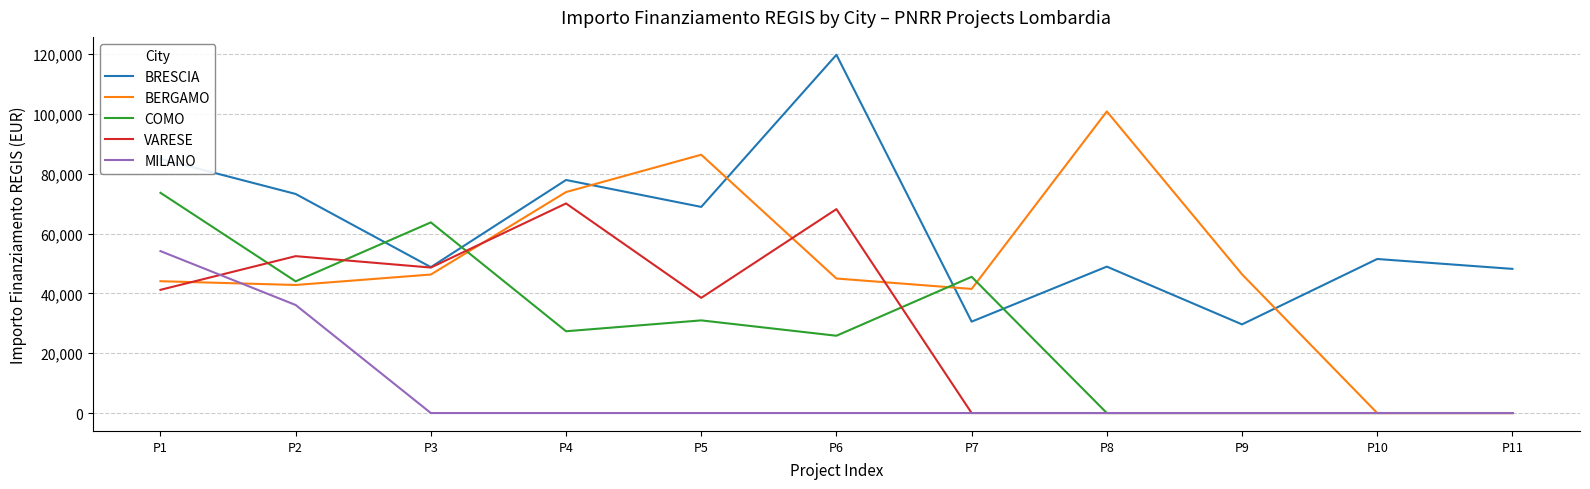

What is the difference between the BERGAMO values at P9 and P6?

1407.9